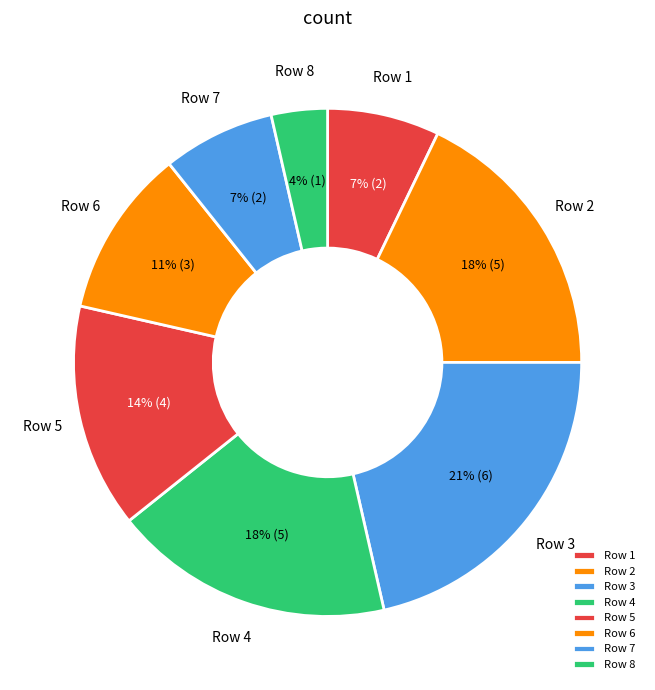

Combined, do Row 8 and Row 3 account for over 50%?

No